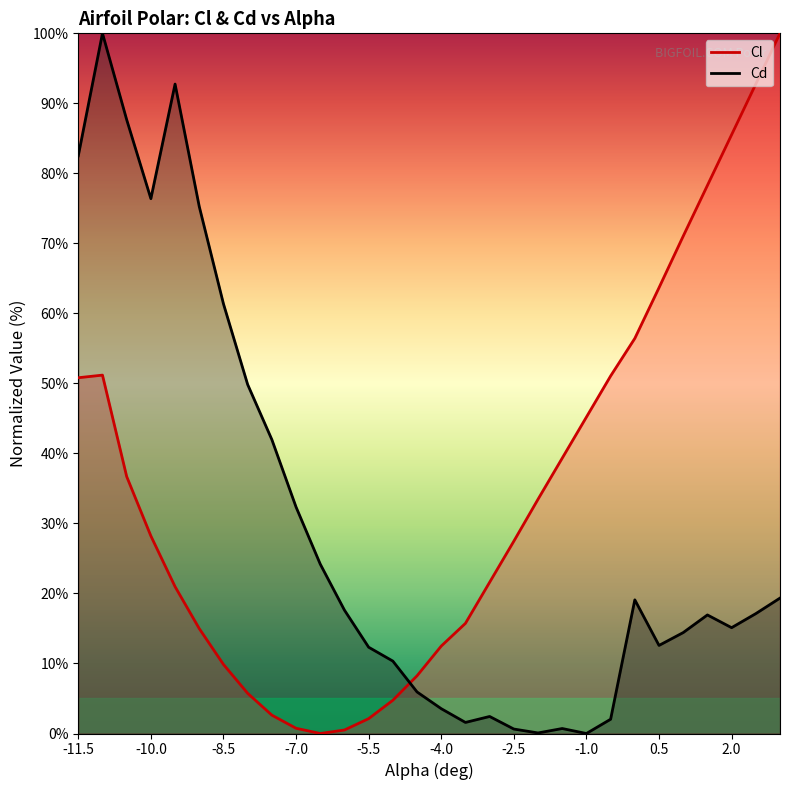

What is the difference between the highest and lowest values at -11.5?

31.7